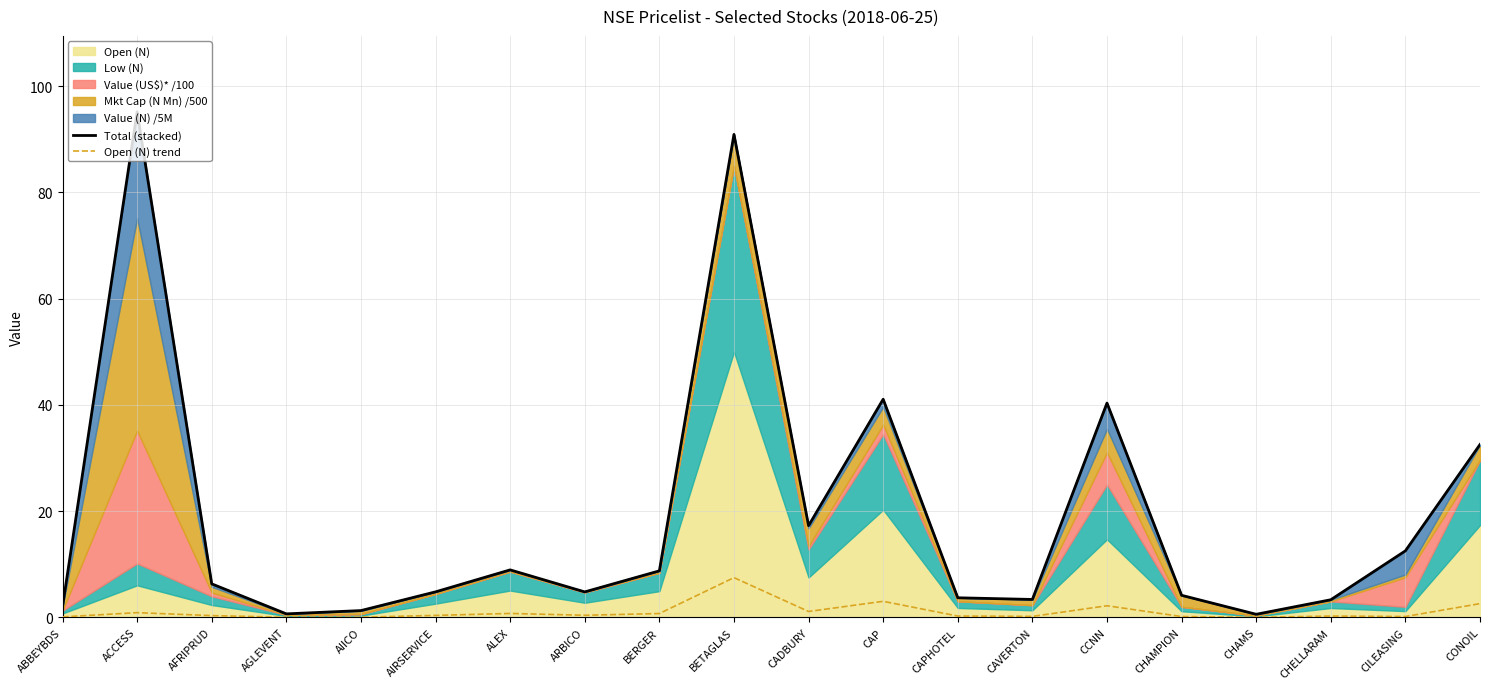

Between CAPHOTEL and ALEX, which is larger?

ALEX